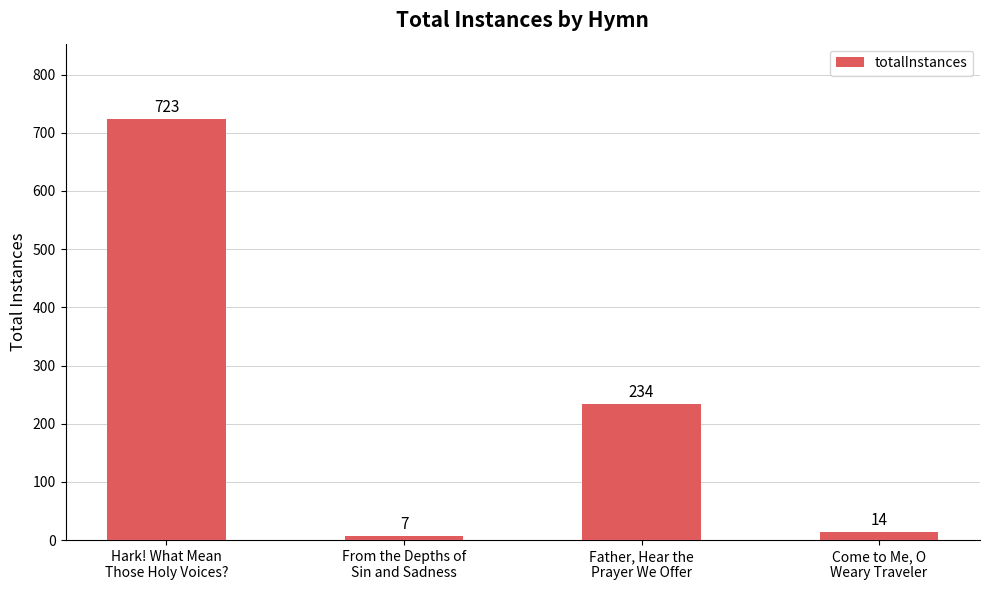

List the labels in order of value, smallest first.

From the Depths of
Sin and Sadness, Come to Me, O
Weary Traveler, Father, Hear the
Prayer We Offer, Hark! What Mean
Those Holy Voices?